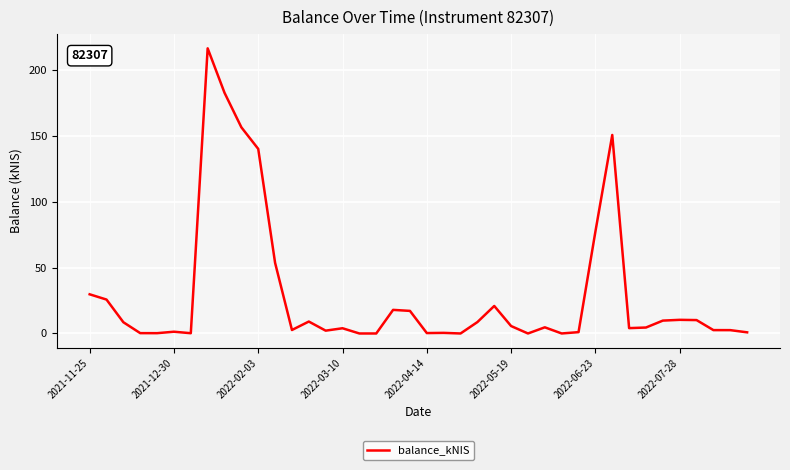

What is the greatest value displayed?

216.5